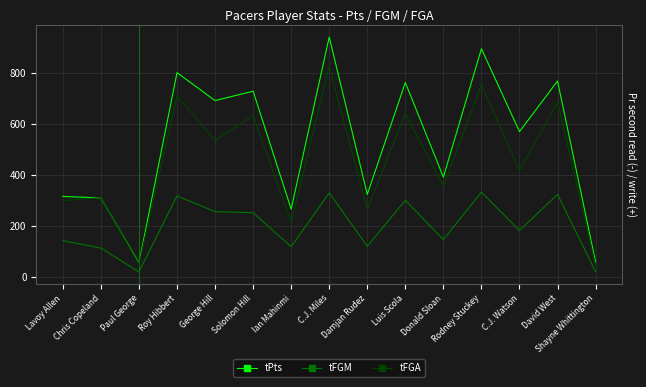

True or false: tFGM and tFGA cross at least once.

False